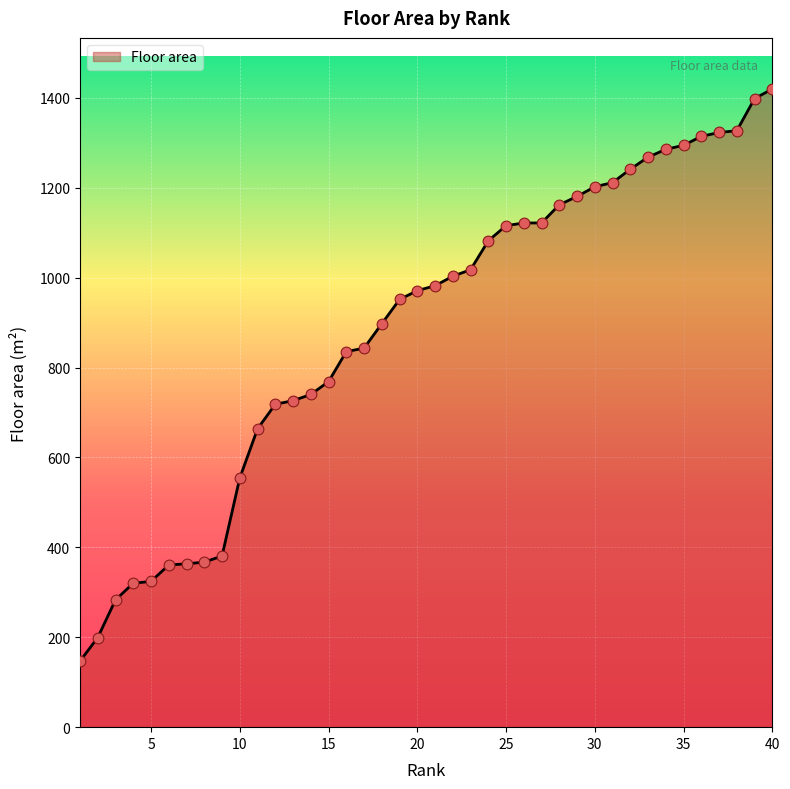

What is the minimum value shown in the chart?

146.9